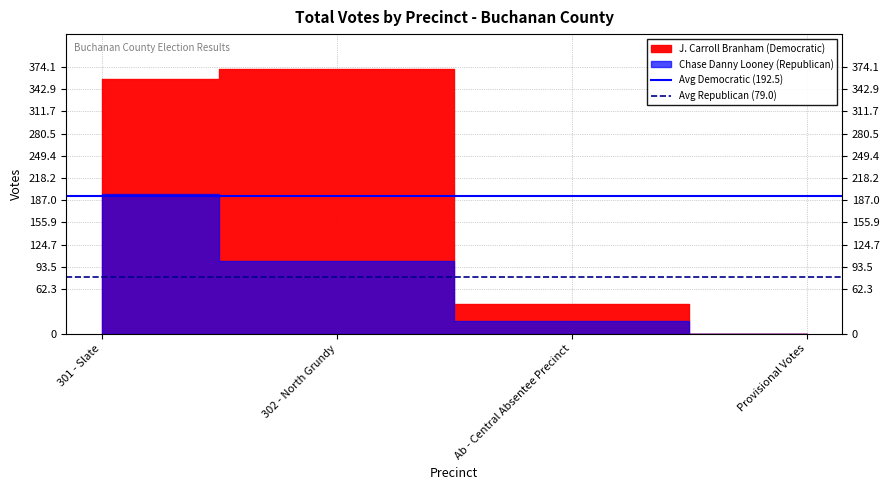

Is it true that Avg Republican (79.0) equals 79.0 at 302 - North Grundy?

True